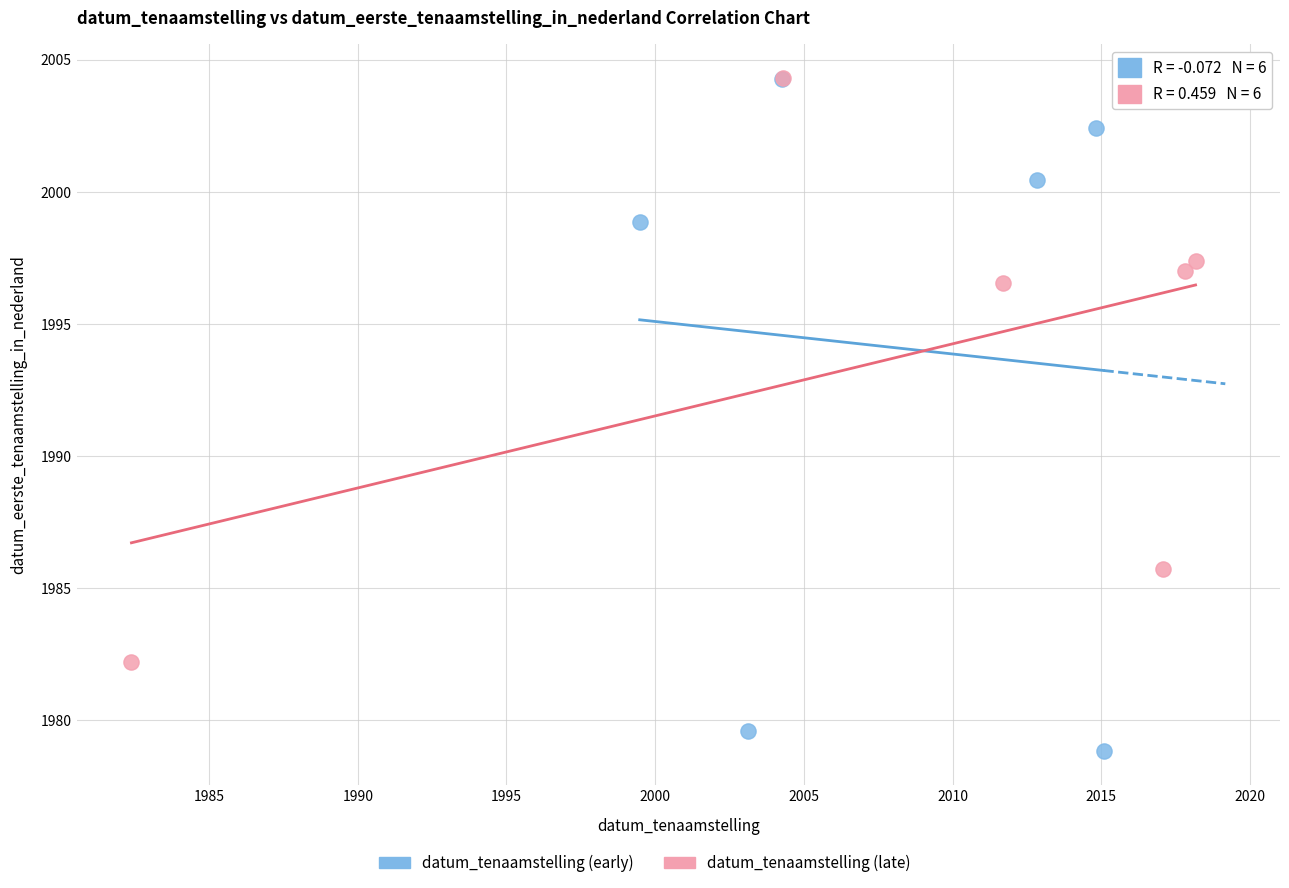

Which series contains the lowest Y value?

datum_tenaamstelling (early)